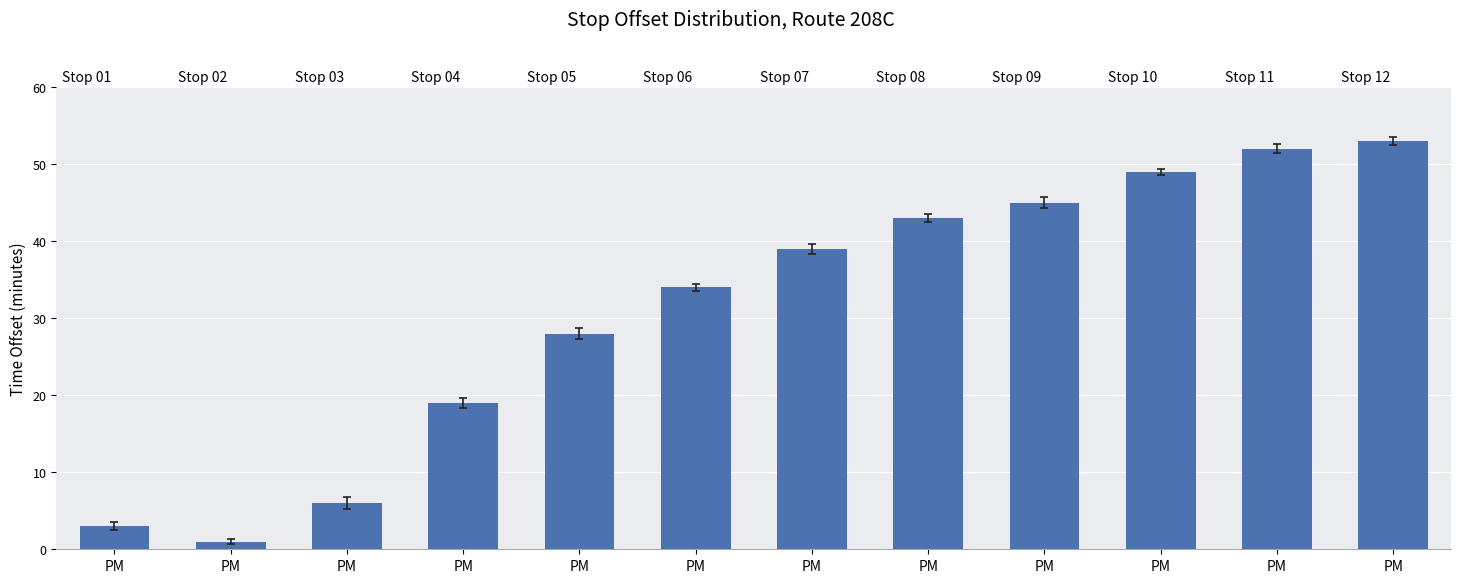

Does the chart contain stacked bars?

No